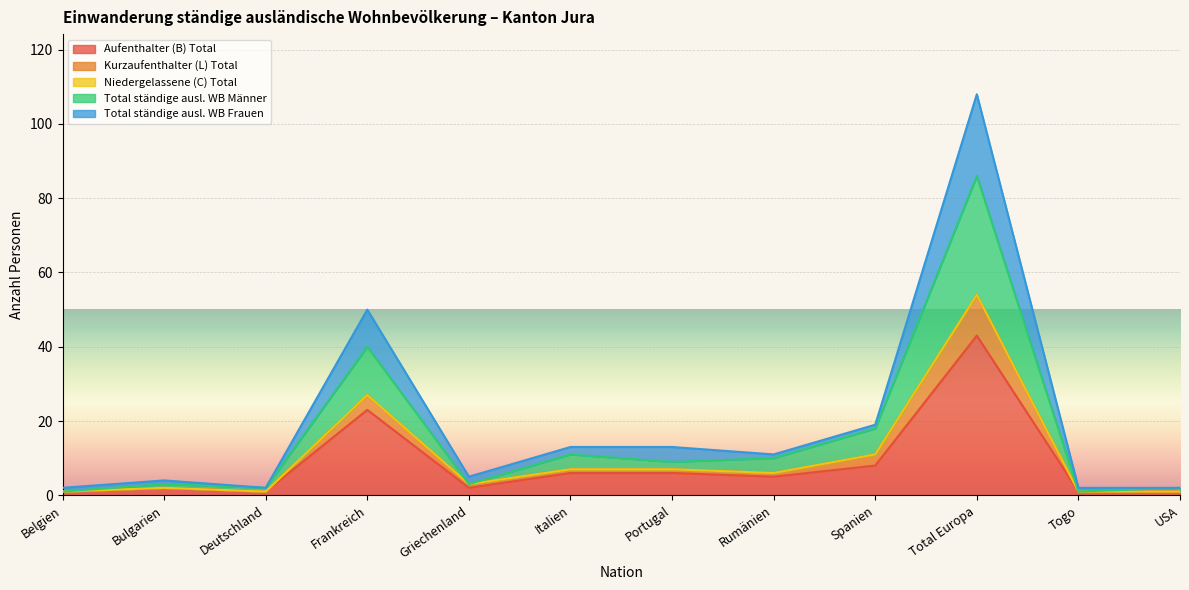

What is the highest value of the Aufenthalter (B) Total series?

43